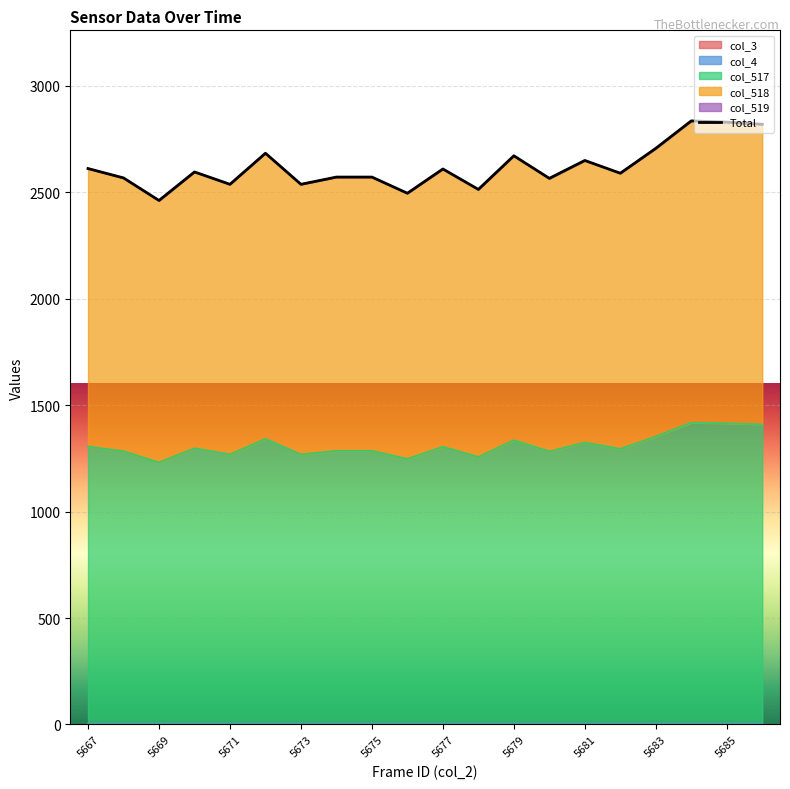

Is it true that the value at 15 is 2590?

True